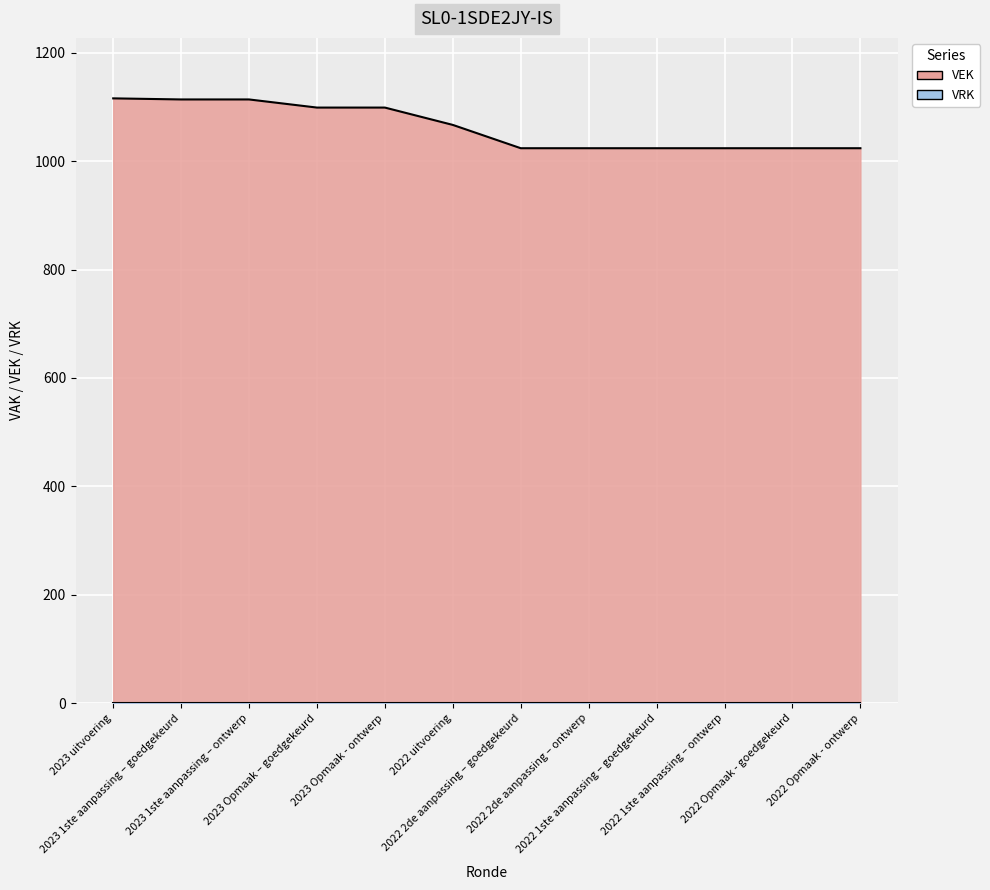

What is the maximum value shown in the chart?

1116